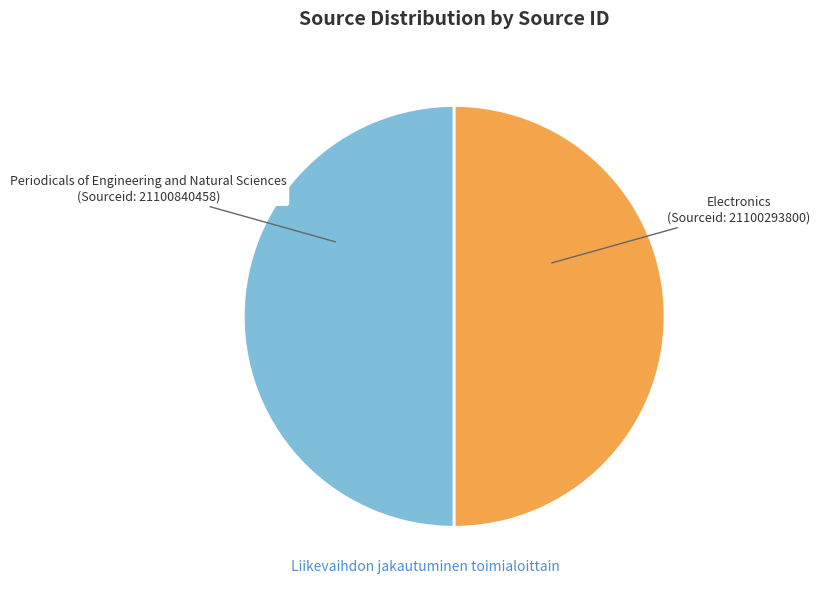

Approximately how many times larger is the value at Electronics compared to Periodicals of Engineering and Natural Sciences?

1.0